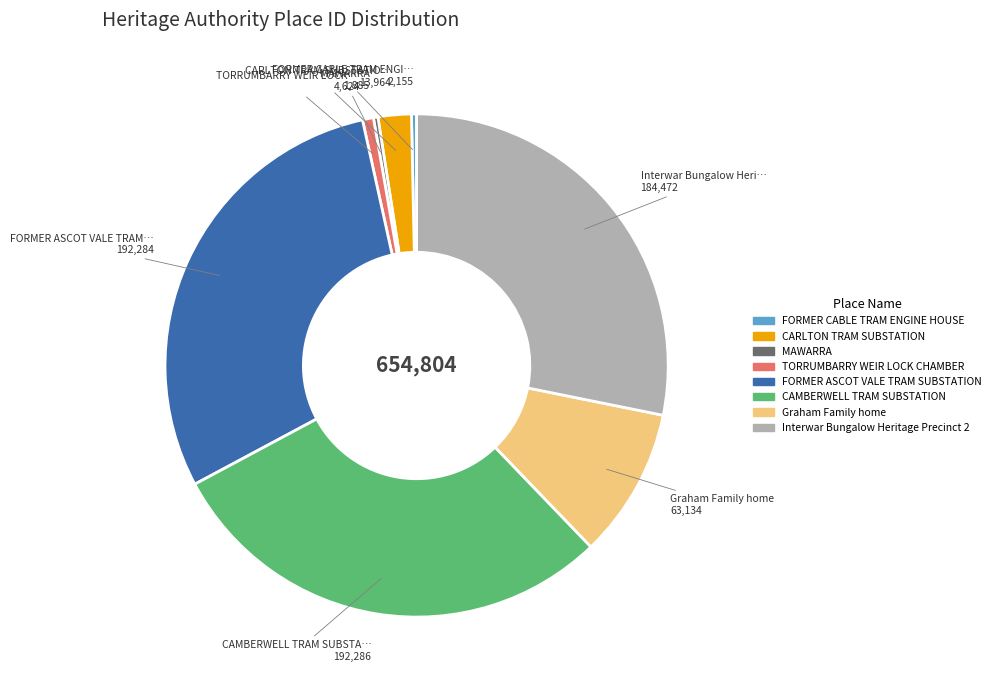

The CAMBERWELL TRAM SUBSTATION slice represents 29% of the pie. True or false?

True